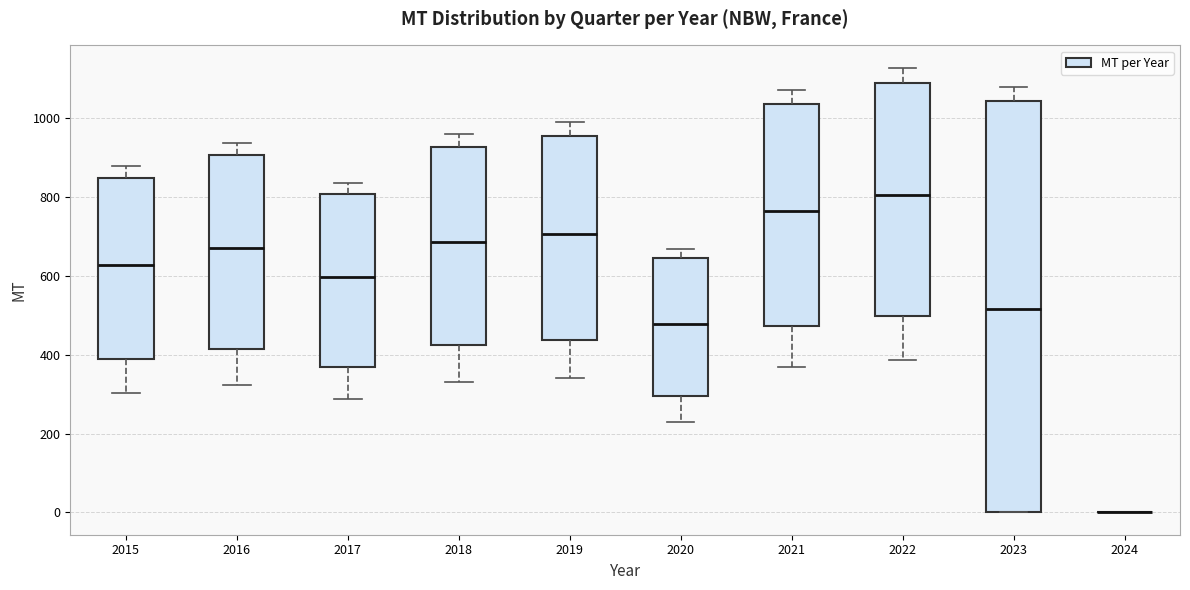

Which box is the tallest, from its lower edge to its upper edge?

2023